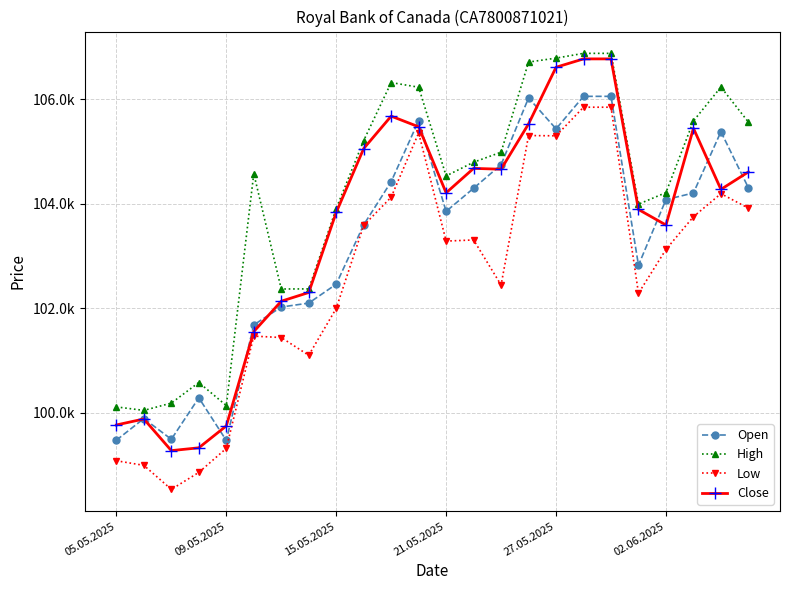

What is the value of the High point at the 13th from the left?

104533